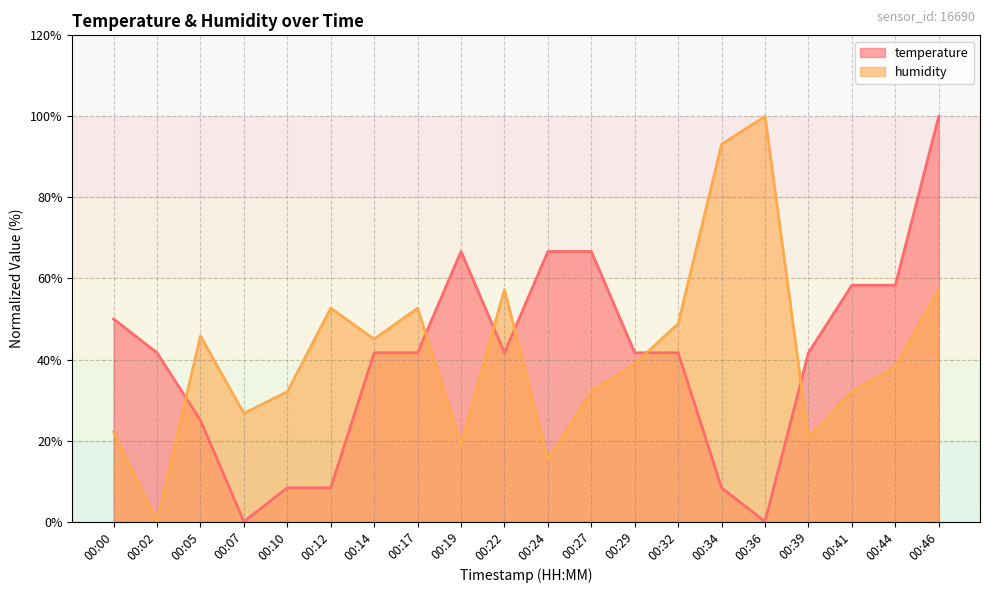

Does the chart have visible grid lines?

Yes